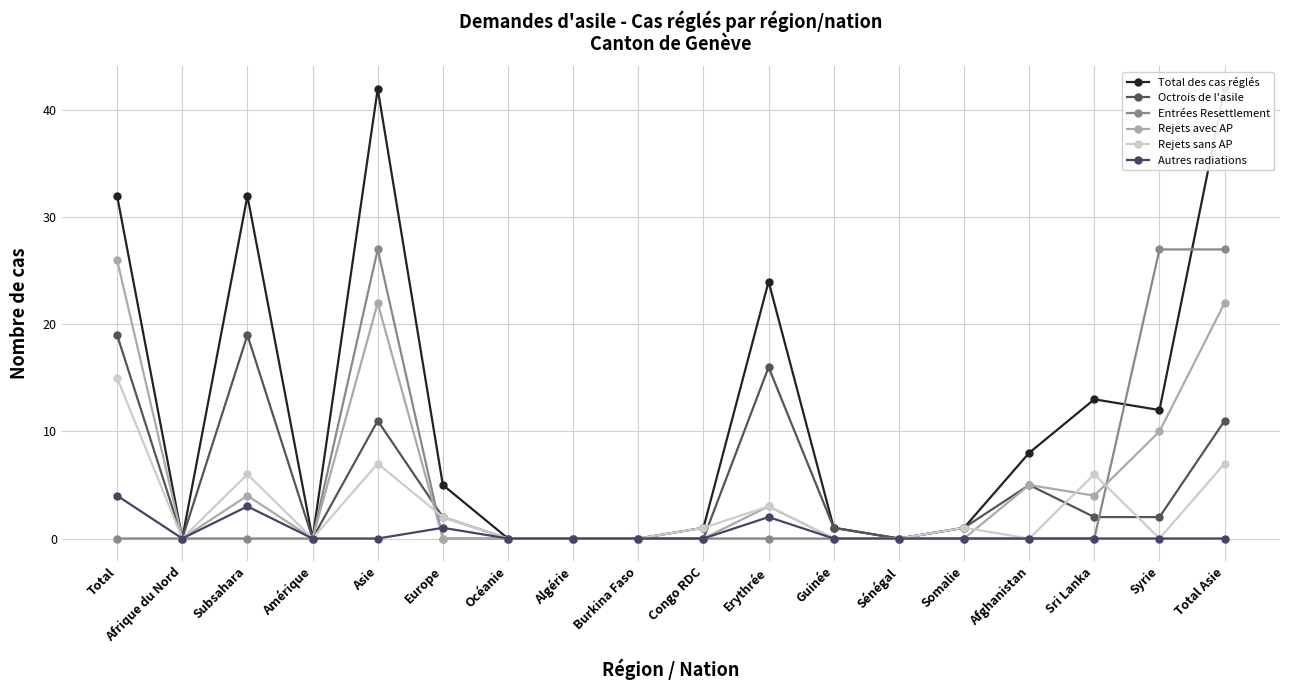

Reading right to left, extract all data points from this chart.

Total des cas réglés: 42	12	13	8	1	0	1	24	1	0	0	0	5	42	0	32	0	32
Octrois de l'asile: 11	2	2	5	1	0	1	16	0	0	0	0	2	11	0	19	0	19
Entrées Resettlement: 27	27	0	0	0	0	0	0	0	0	0	0	0	27	0	0	0	0
Rejets avec AP: 22	10	4	5	0	0	0	3	0	0	0	0	0	22	0	4	0	26
Rejets sans AP: 7	0	6	0	1	0	0	3	1	0	0	0	2	7	0	6	0	15
Autres radiations: 0	0	0	0	0	0	0	2	0	0	0	0	1	0	0	3	0	4